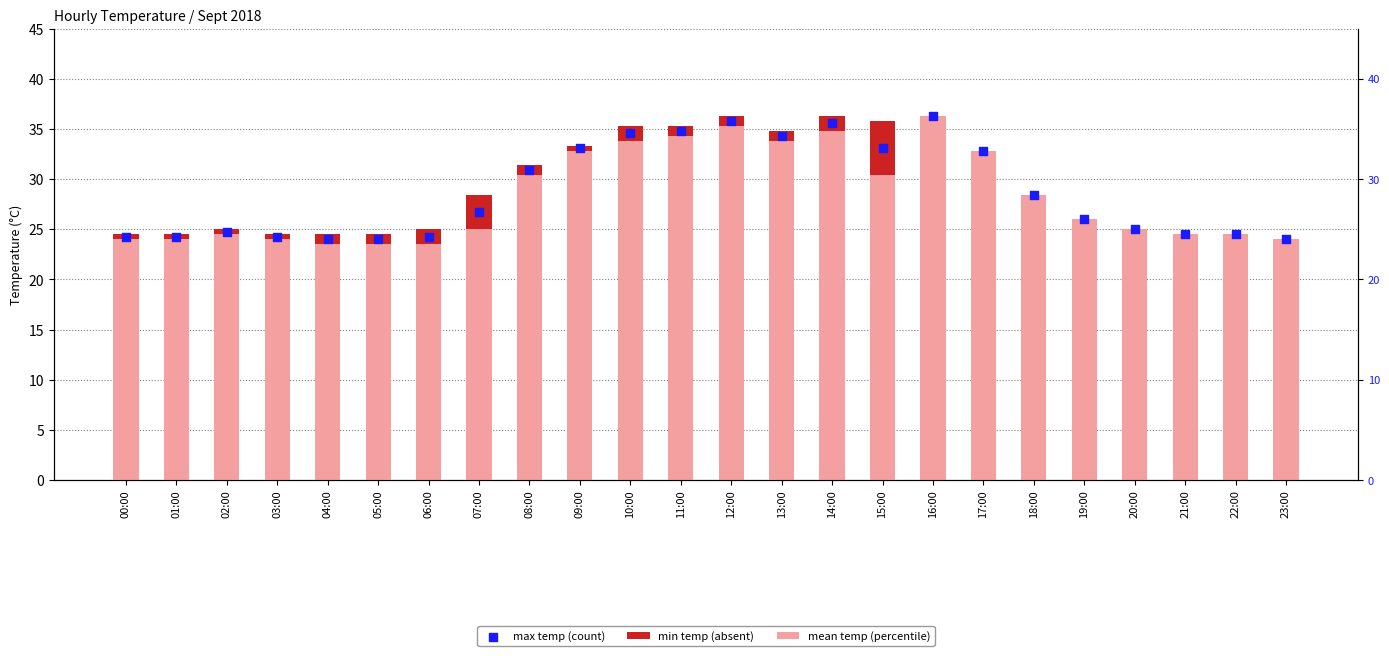

What is the total value across all series at 17:00?

98.4